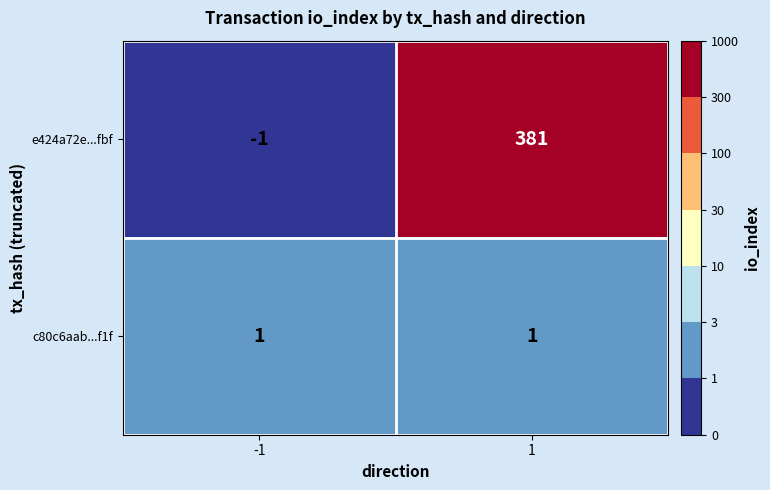

What is the average value of the e424a72e...fbf series?

190